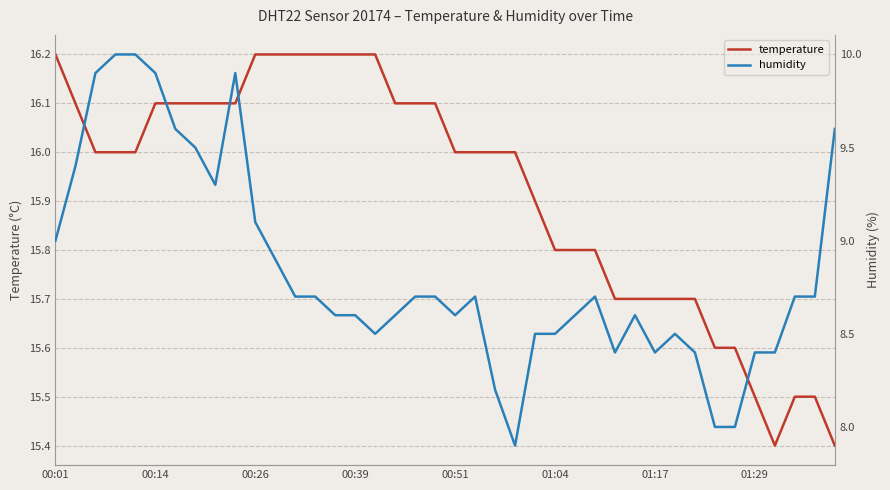

Is this an area chart (filled region under the line)?

No